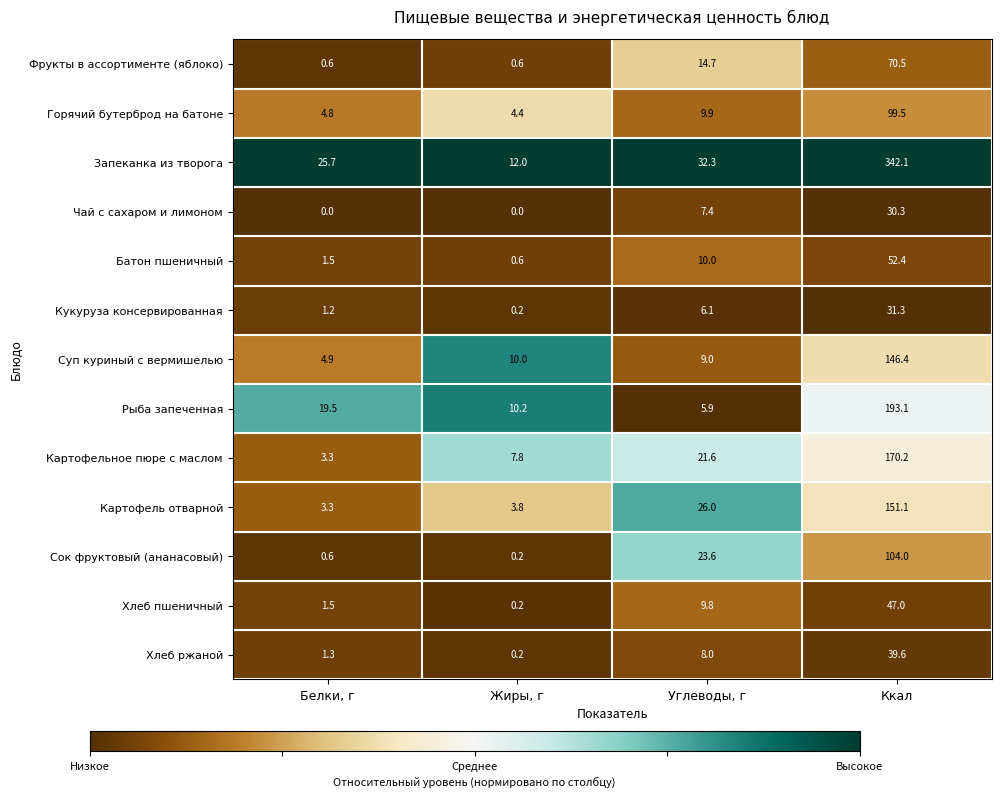

What is the total value across all series at Ккал?

1477.5